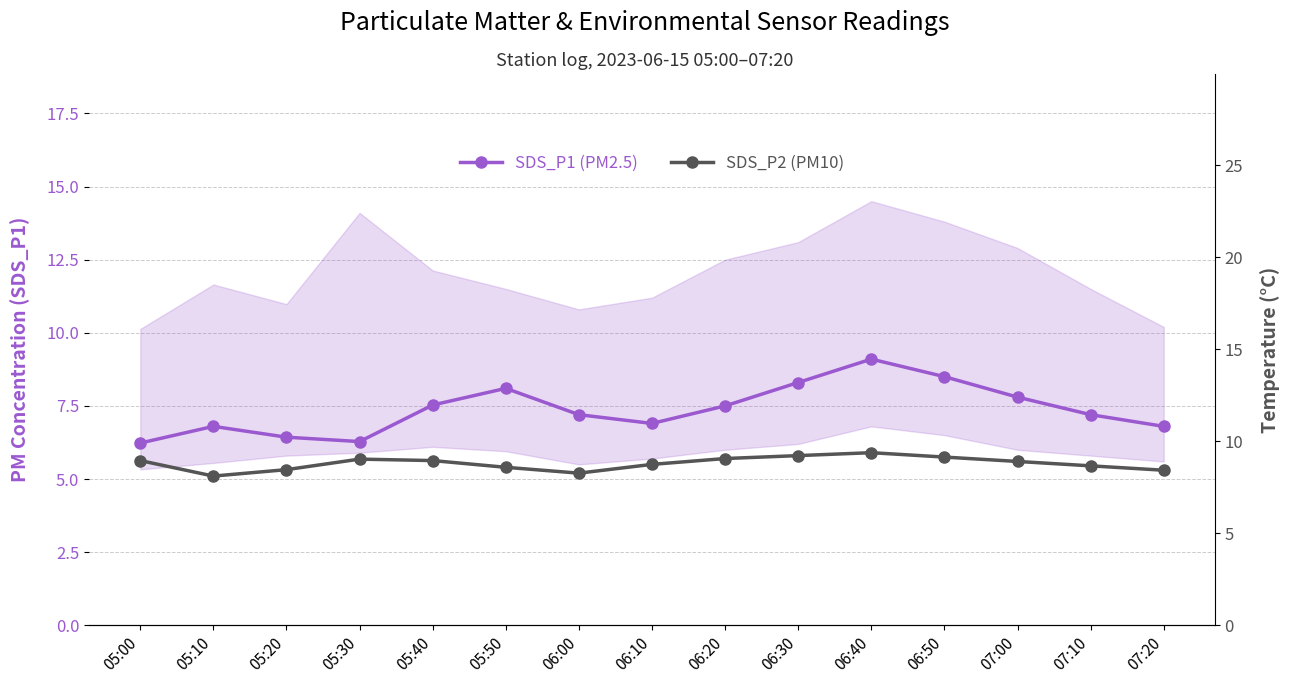

Reading right to left, list all the values displayed in this chart.

SDS_P1 (PM2.5): 07:20=6.8	07:10=7.2	07:00=7.8	06:50=8.5	06:40=9.1	06:30=8.3	06:20=7.5	06:10=6.9	06:00=7.2	05:50=8.1	05:40=7.5	05:30=6.3	05:20=6.4	05:10=6.8	05:00=6.2
SDS_P2 (PM10): 07:20=5.3	07:10=5.5	07:00=5.6	06:50=5.8	06:40=5.9	06:30=5.8	06:20=5.7	06:10=5.5	06:00=5.2	05:50=5.4	05:40=5.6	05:30=5.7	05:20=5.3	05:10=5.1	05:00=5.6